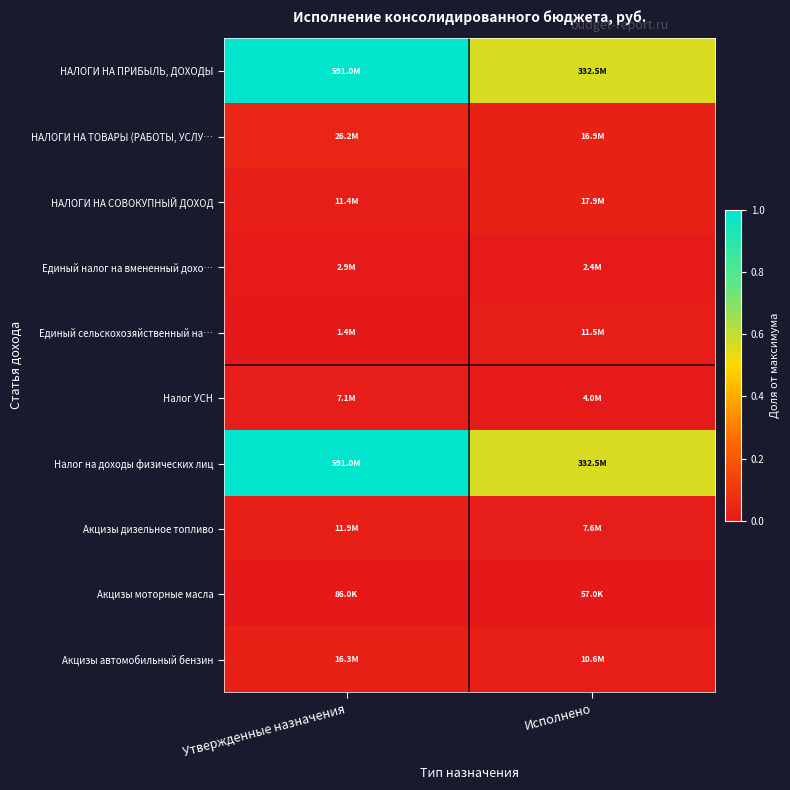

How many series are shown in this chart?

10